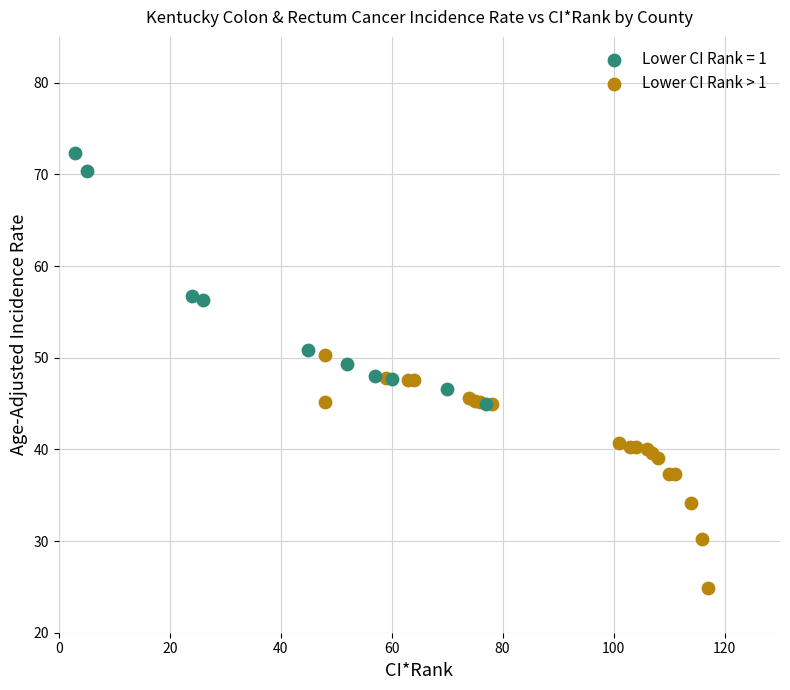

Which series reaches the maximum Y coordinate?

Lower CI Rank = 1